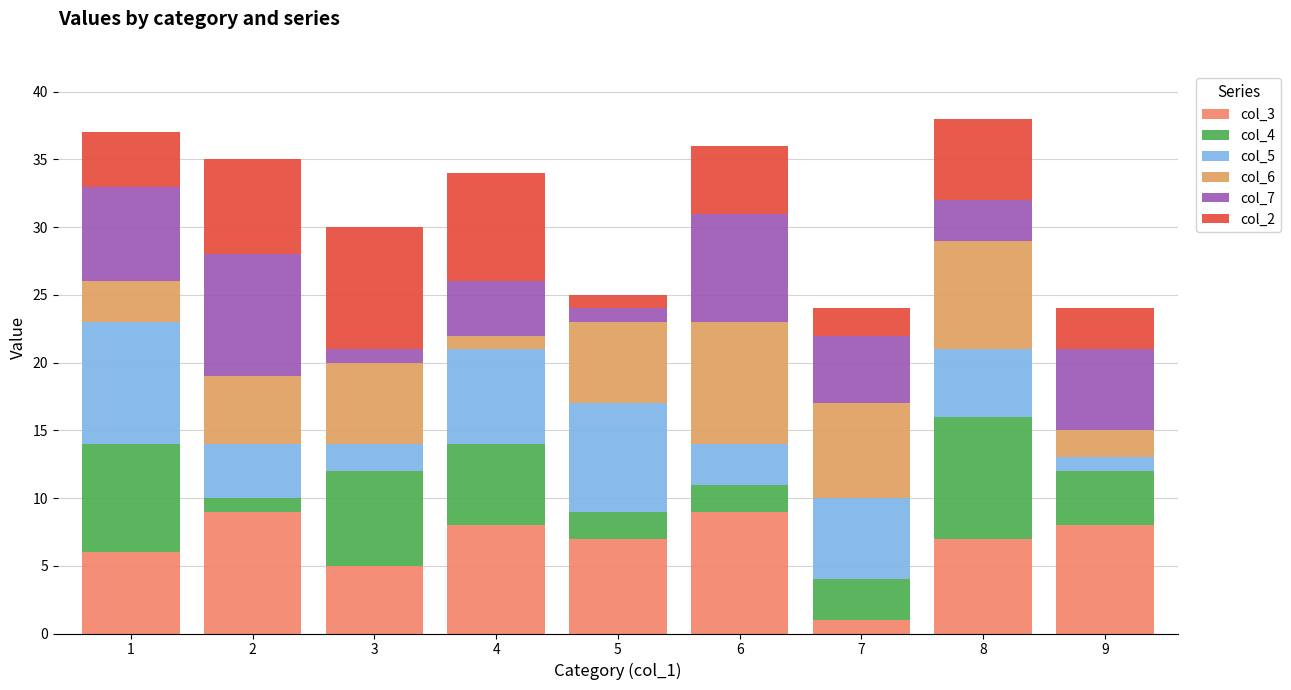

How many categories are shown in the chart?

9